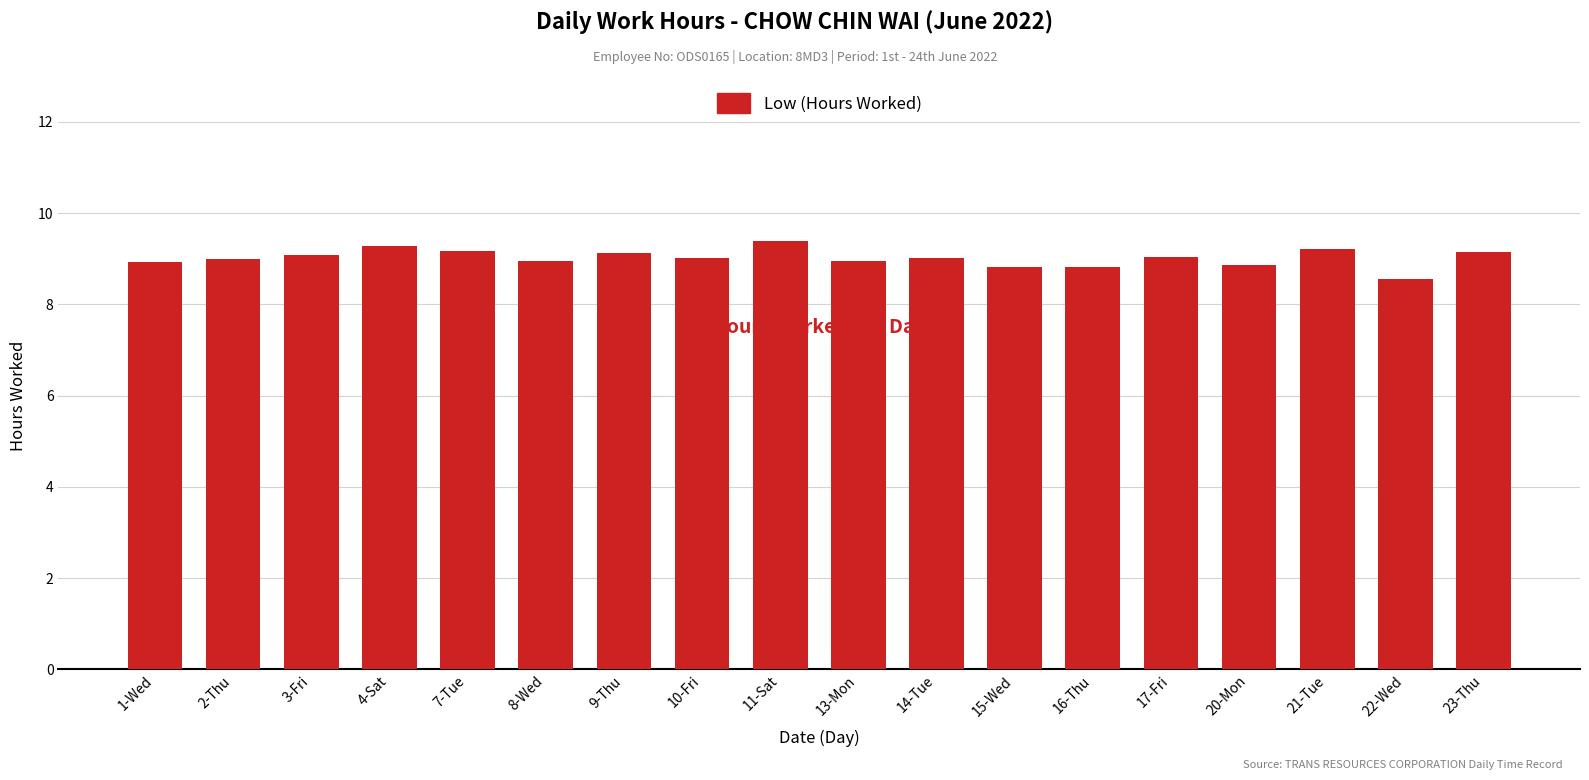

How many bars are there in total?

18